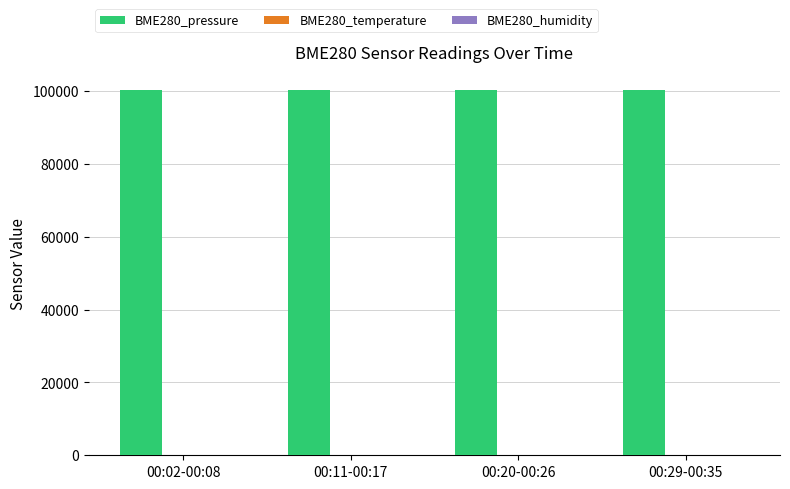

How many data points does each series have?

4